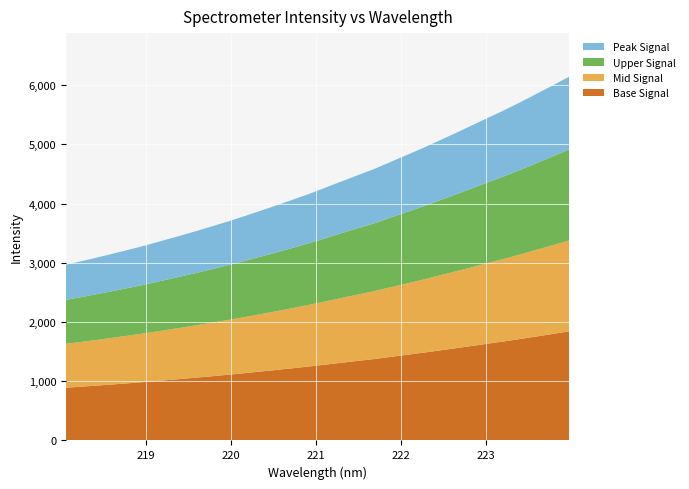

Reading left to right, transcribe all the data shown in this chart.

218.0596=2968.7	218.2508=3030.4	218.442=3095.5	218.6332=3162.5	218.8244=3231.0	219.0156=3301.9	219.2067=3379.4	219.3979=3456.5	219.589=3534.8	219.7801=3617.2	219.9712=3700.8	220.1623=3789.4	220.3533=3881.7	220.5444=3974.4	220.7354=4069.9	220.9264=4167.5	221.1174=4272.8	221.3083=4378.5	221.4993=4483.0	221.6902=4586.2	221.8812=4705.2	222.0721=4822.2	222.263=4940.3	222.4538=5065.2	222.6447=5191.3	222.8355=5320.1	223.0264=5450.4	223.2172=5577.2	223.408=5714.0	223.5987=5855.2	223.7895=5996.8	223.9802=6143.0